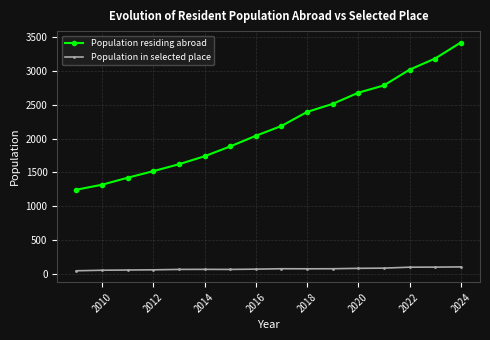

What is the maximum value shown in the chart?

3419